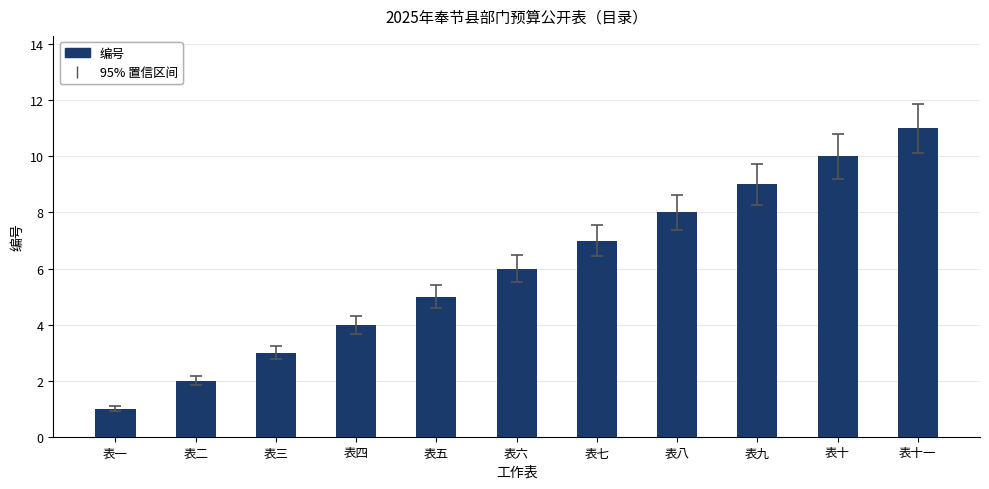

What is the change in value from 表七 to 表十一?

+4